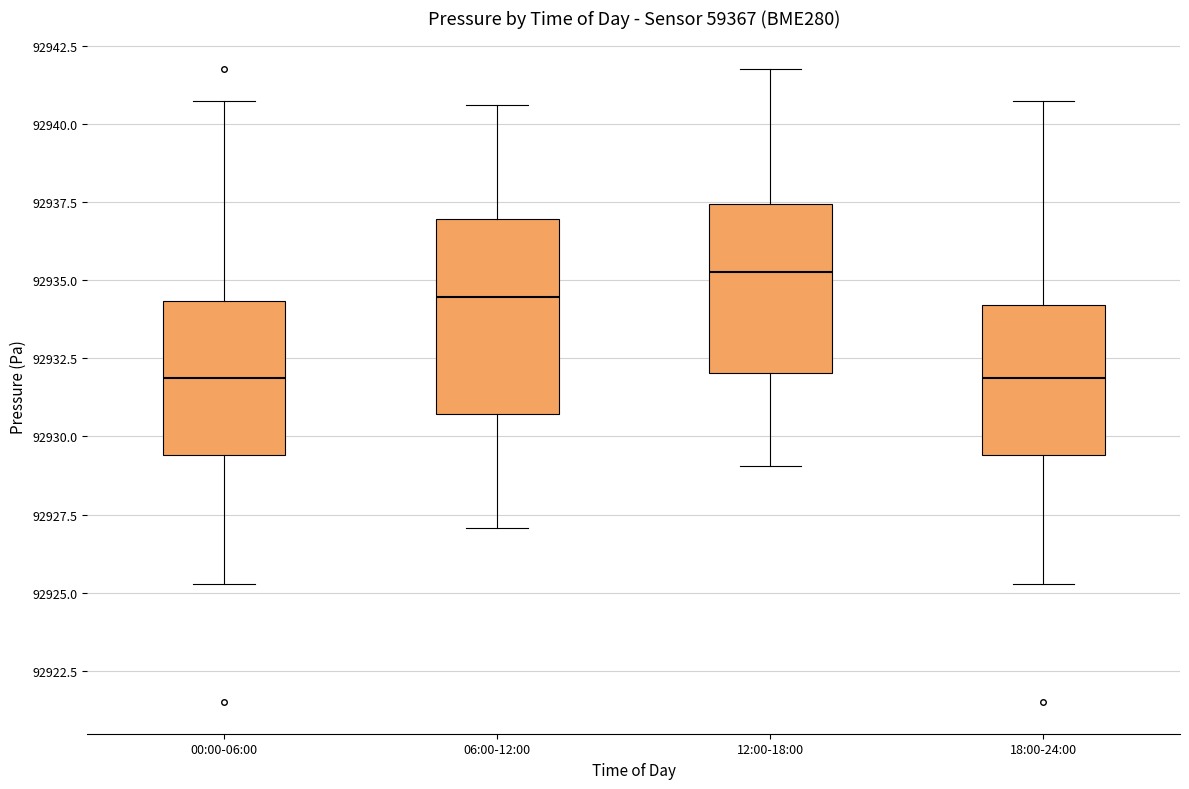

Where does the lower whisker of the box for 06:00-12:00 end on the y-axis? The values are not printed on the chart, so give them approximately, as read against the axis.

92927.0